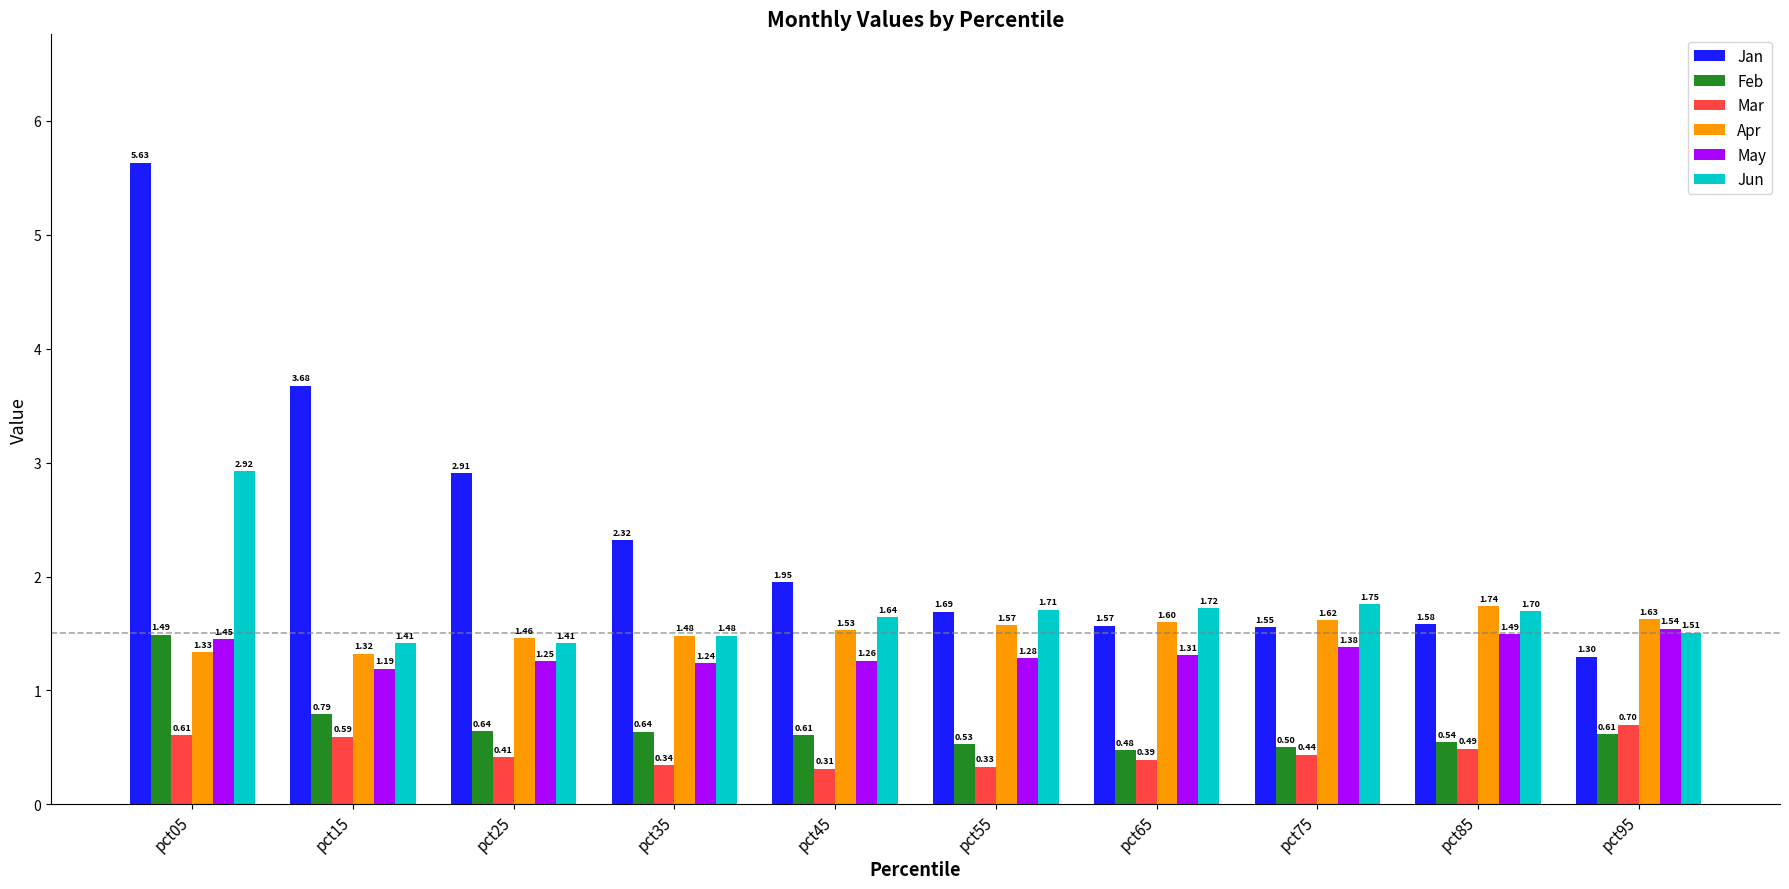

What are all the series names shown in the legend?

Jan, Feb, Mar, Apr, May, Jun